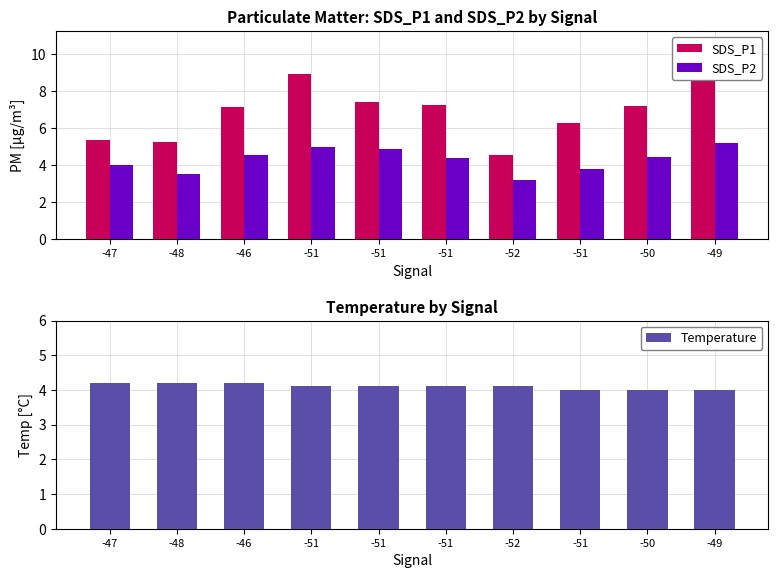

Which series changed the most between -48 and -50?

SDS_P1